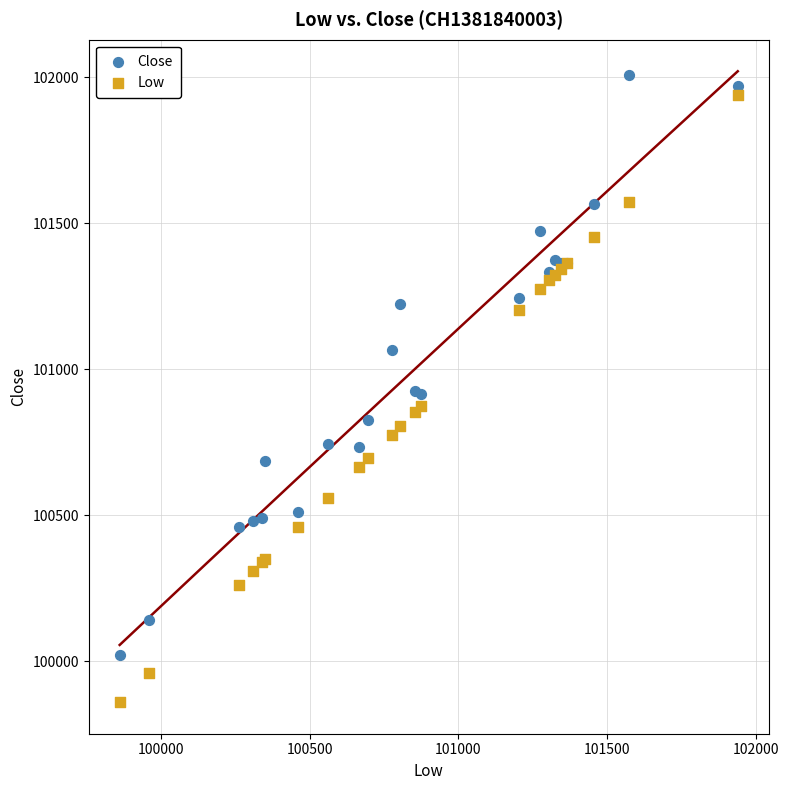

In the Close series, what Y value is closest to 101015?

101065